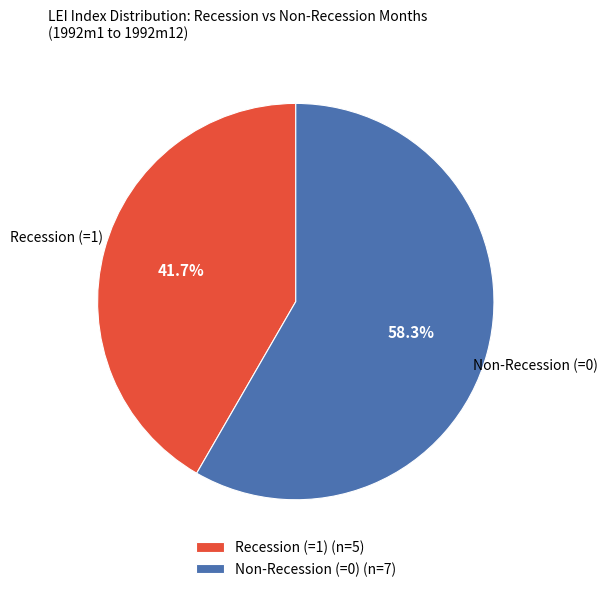

Which has a higher value, Non-Recession (=0) or Recession (=1)?

Non-Recession (=0)